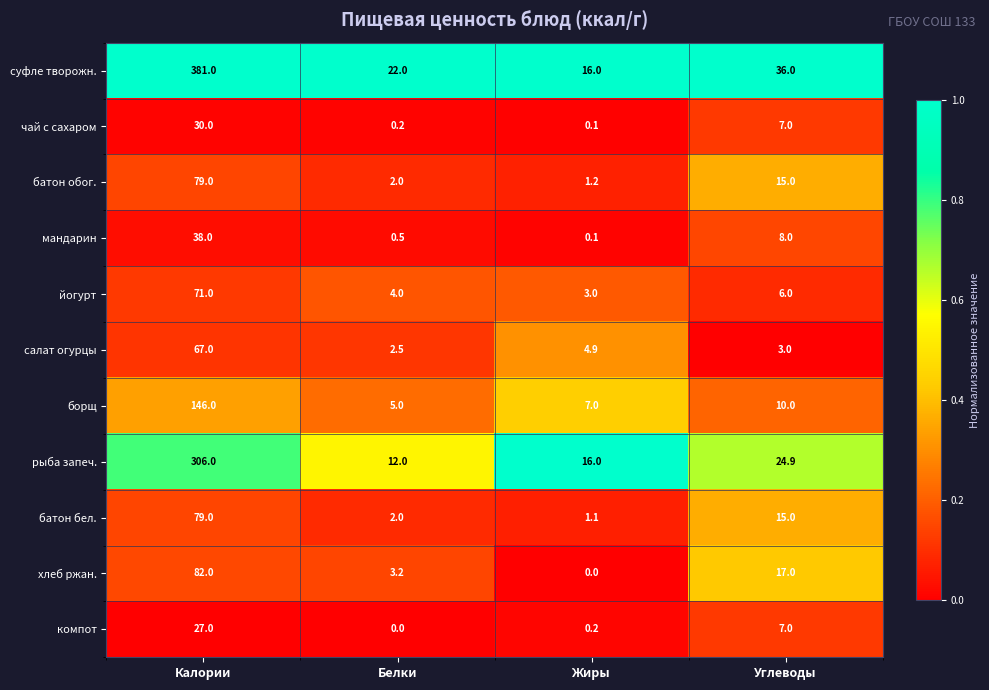

Is it true that хлеб ржан. equals 3.2 at Белки?

True